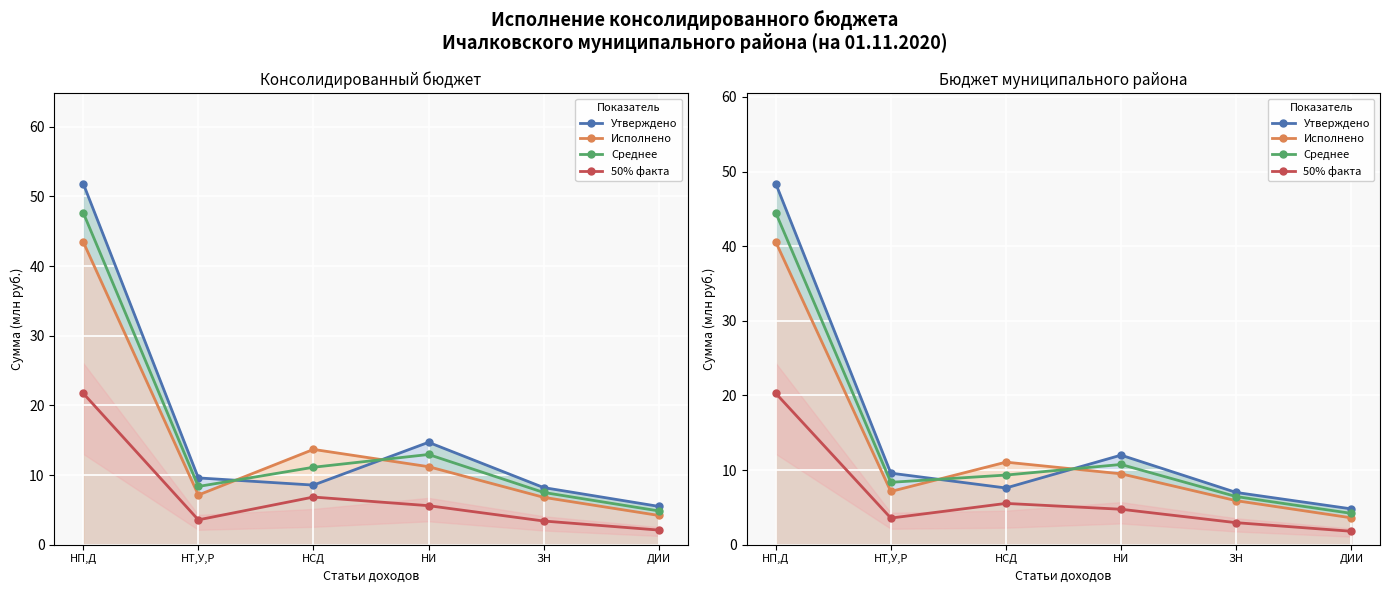

What is the difference between the second highest and second lowest values in the Утверждено series?

5.0